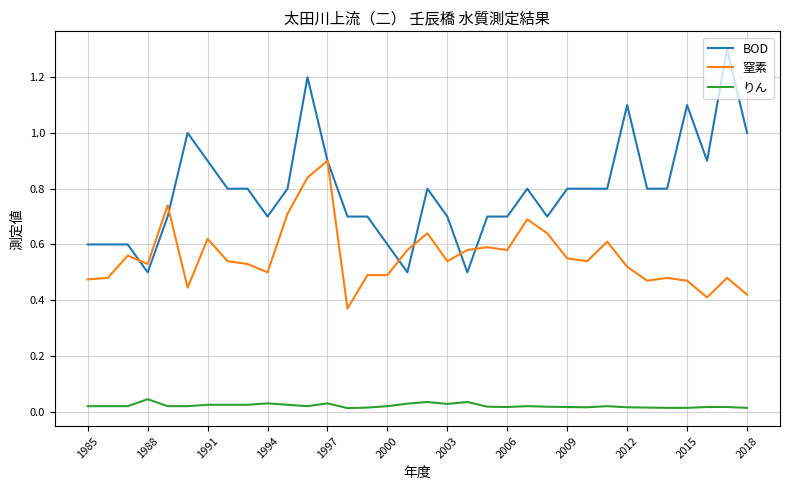

What is the highest value of the BOD series?

1.3